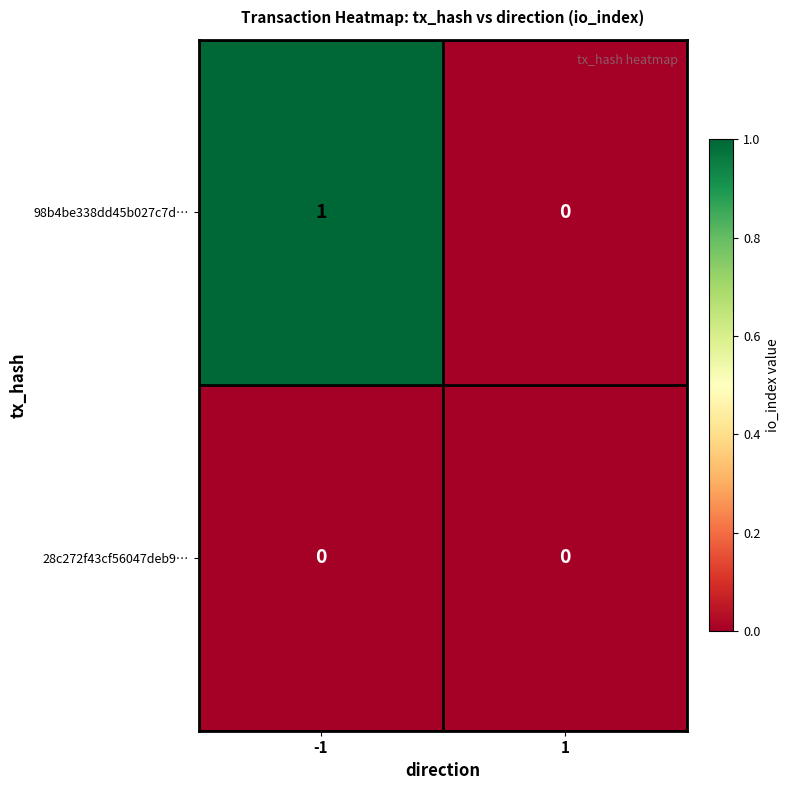

Count the number of data series in this chart.

2